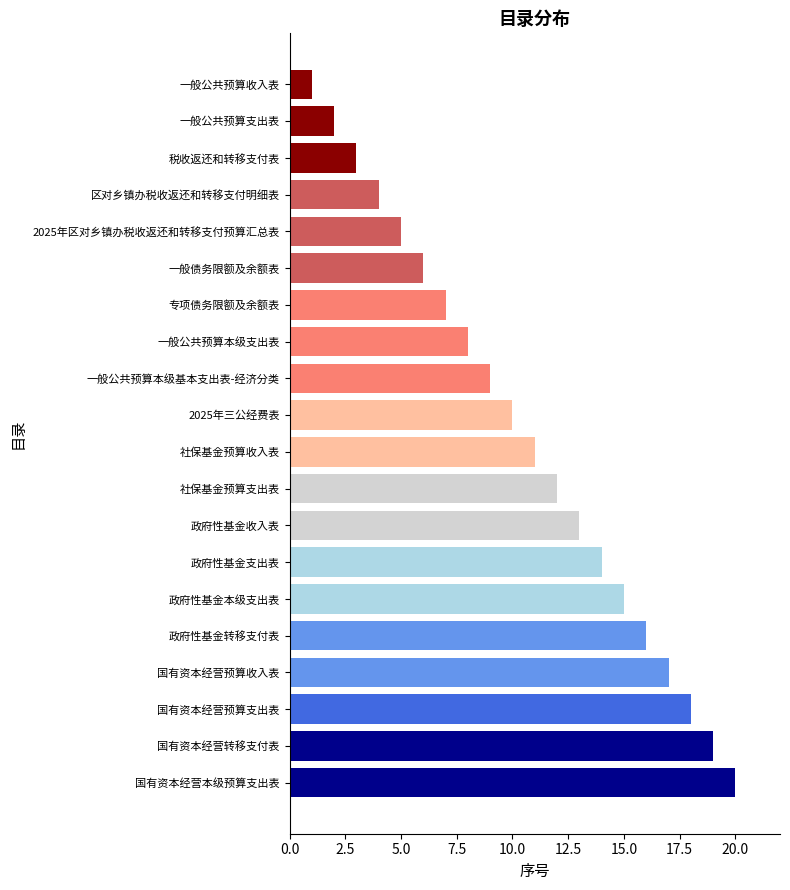

Is it true that the value at 一般公共预算本级支出表 is 8?

True